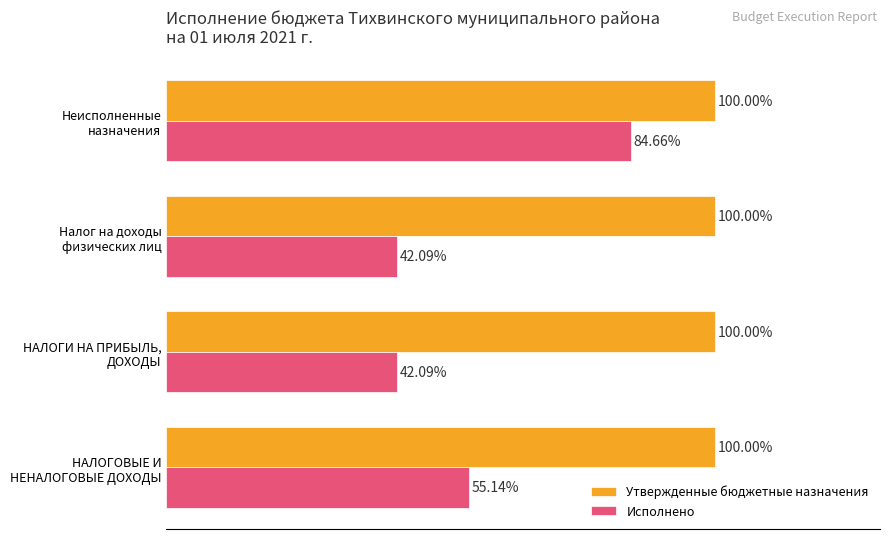

Which series has the largest range (max minus min)?

Исполнено